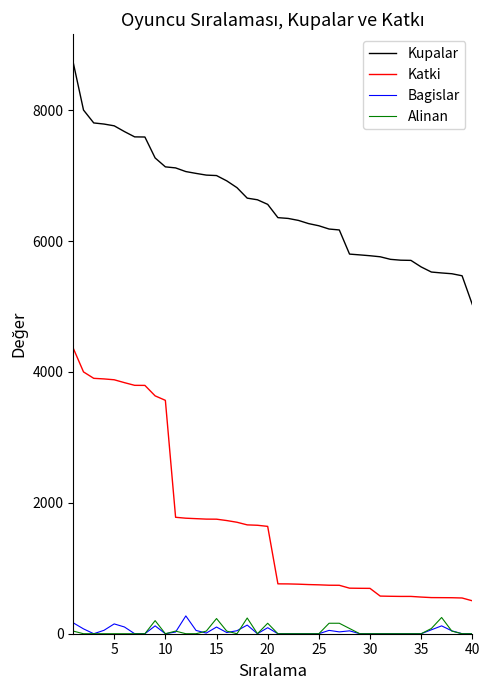

Which series has the widest spread of values?

Katki